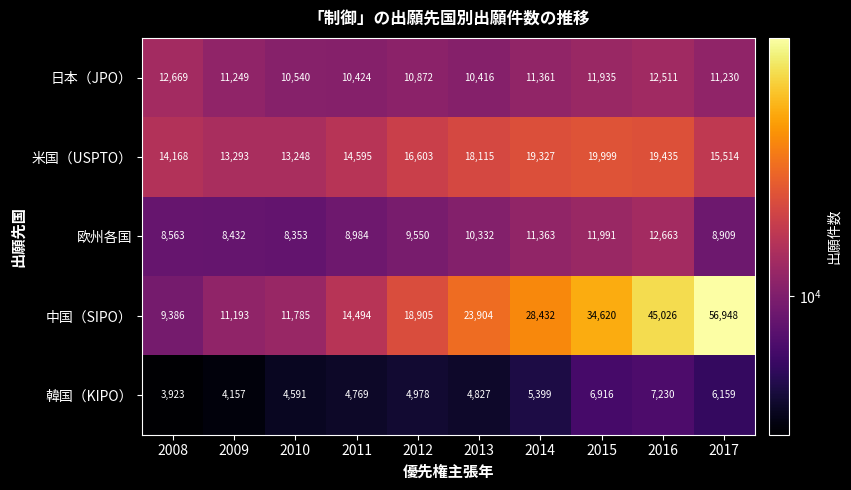

What is the difference between the maximum and minimum values in the 韓国（KIPO） series?

3307